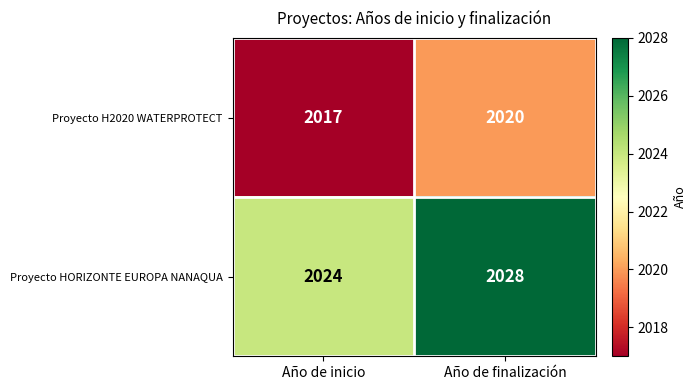

At which category is the sum across all series the highest?

Año de finalización